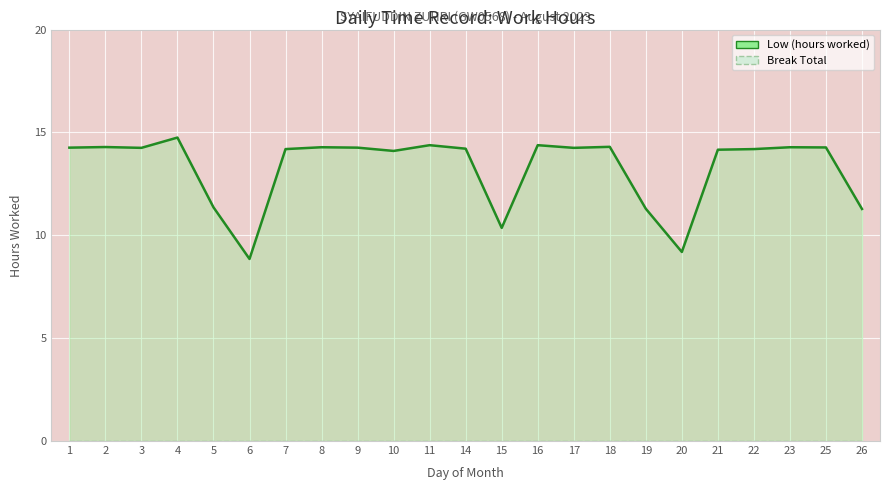

Does the chart display data point markers on the line(s)?

No